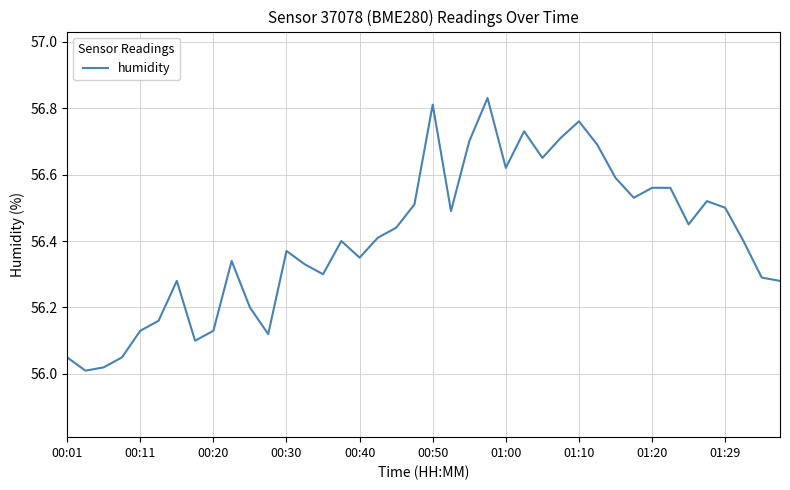

How many lines are shown in the chart?

1